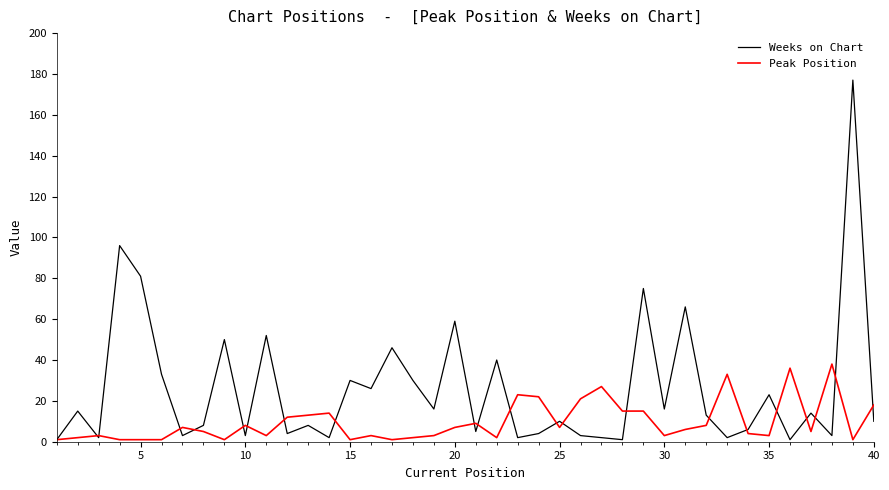

List the series in order of their overall mean, lowest first.

Peak Position, Weeks on Chart